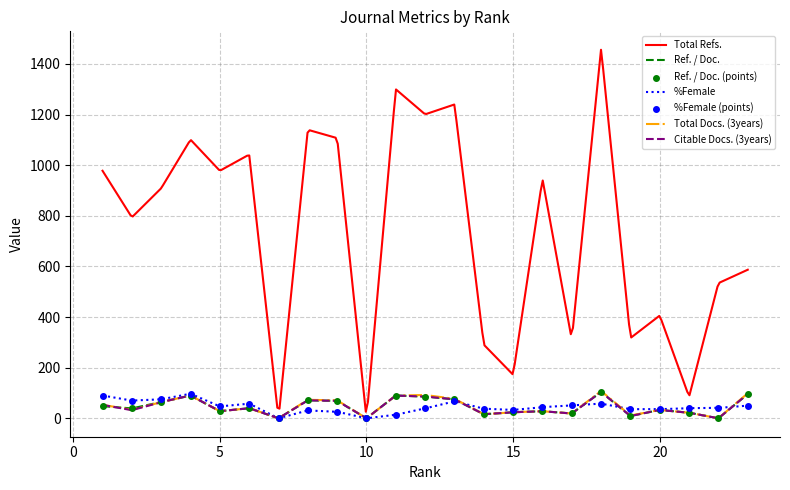

Which series has the largest Y range (max minus min)?

Total Refs.